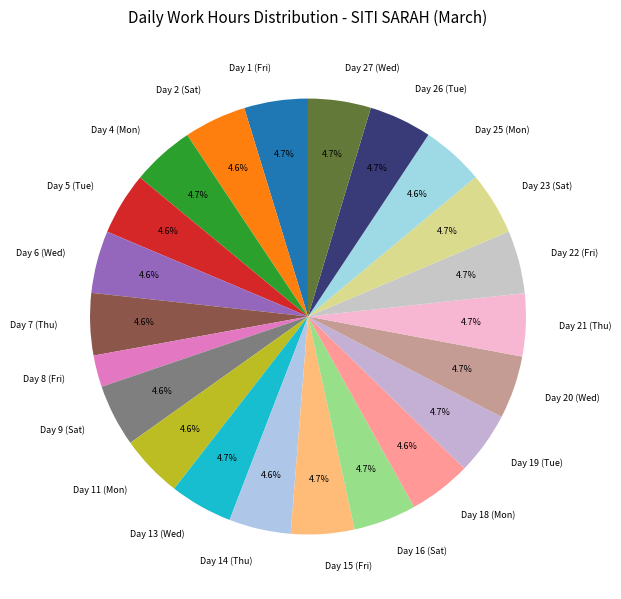

Combined, do Day 19 (Tue) and Day 25 (Mon) account for over 50%?

No